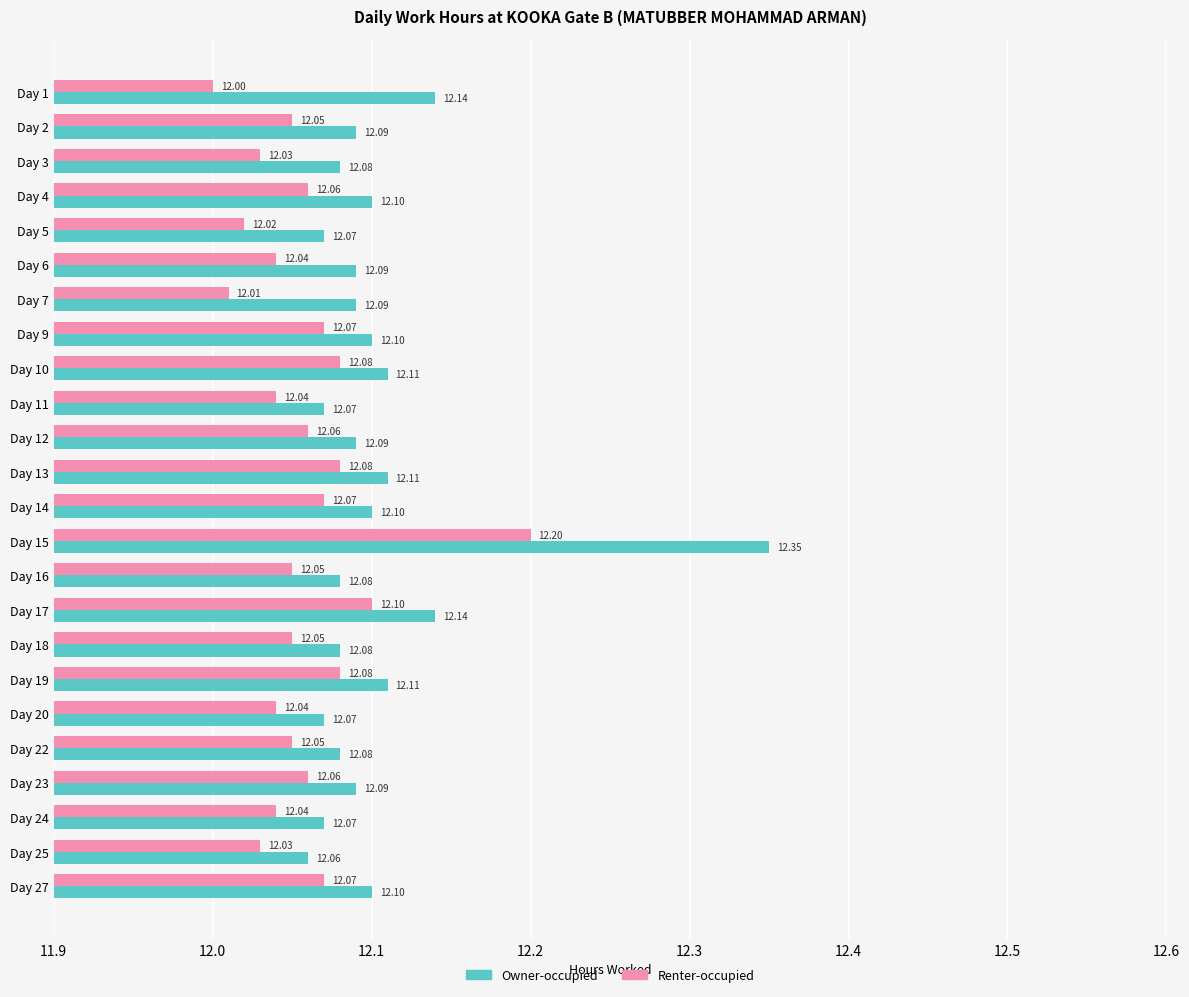

What is the sum of all Owner-occupied values?

290.5